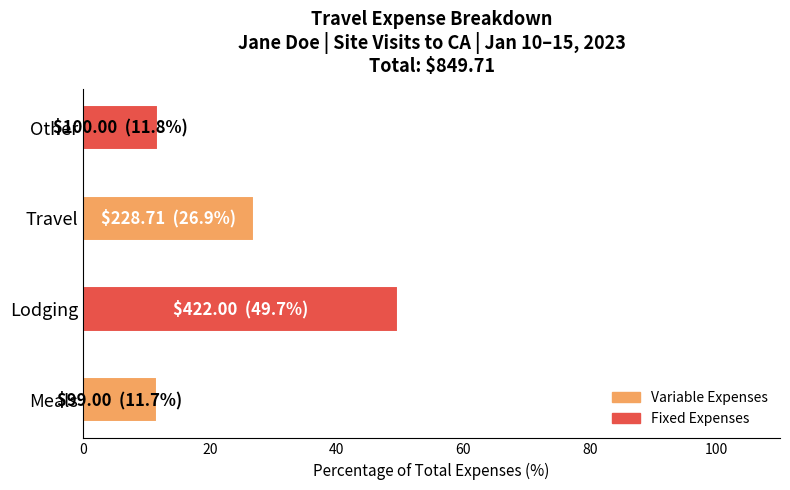

At which category does the chart reach its peak across all series?

Lodging